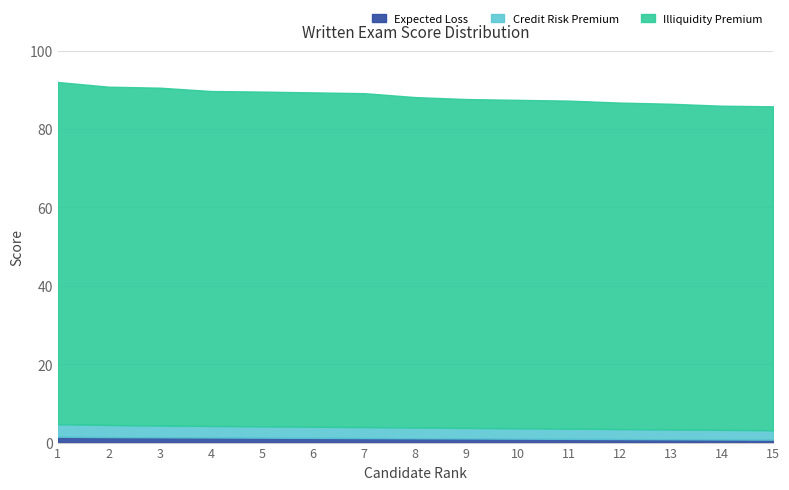

True or false: Credit Risk Premium has more than 2 points higher than both neighbors.

False